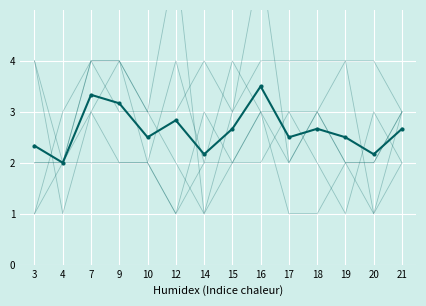

Reading right to left, list all the values displayed in this chart.

21=2.7	20=2.2	19=2.5	18=2.7	17=2.5	16=3.5	15=2.7	14=2.2	12=2.8	10=2.5	9=3.2	7=3.3	4=2.0	3=2.3